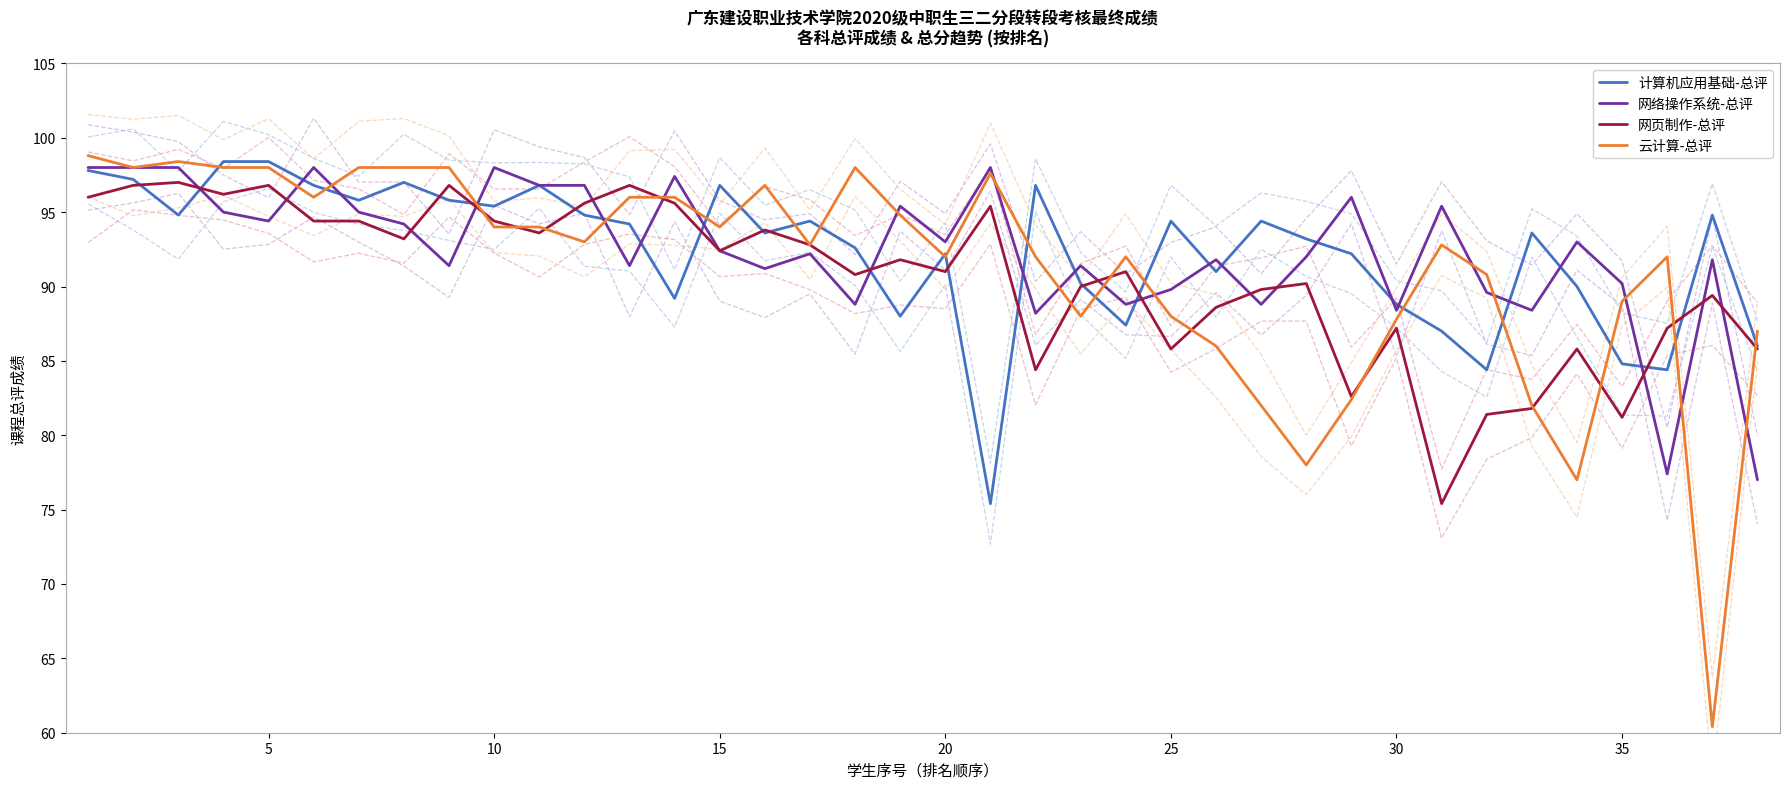

Is it true that 云计算-总评 equals 98.0 at 5?

True